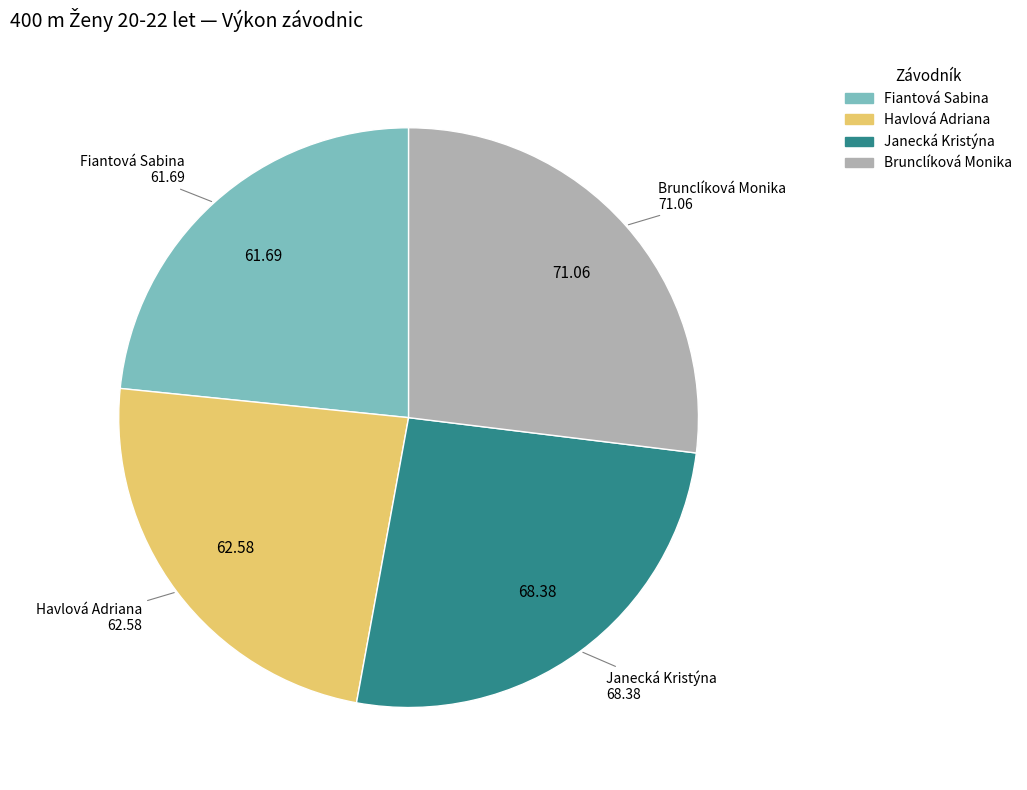

How many segments does this pie chart have?

4